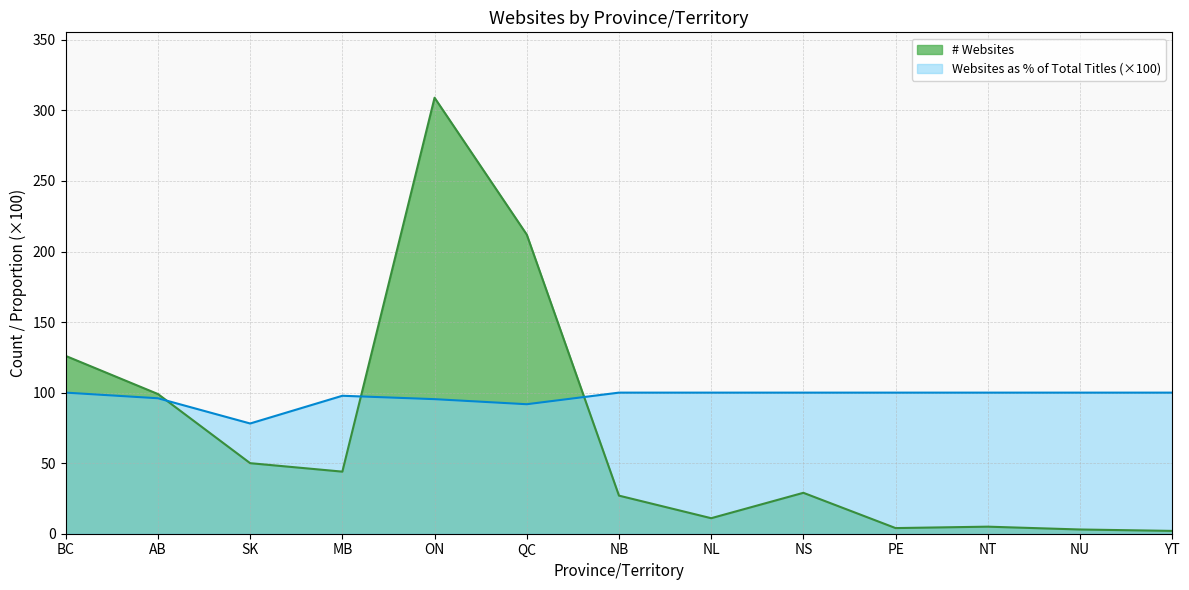

What is the difference between the second highest and minimum values in the # Websites series?

210.0